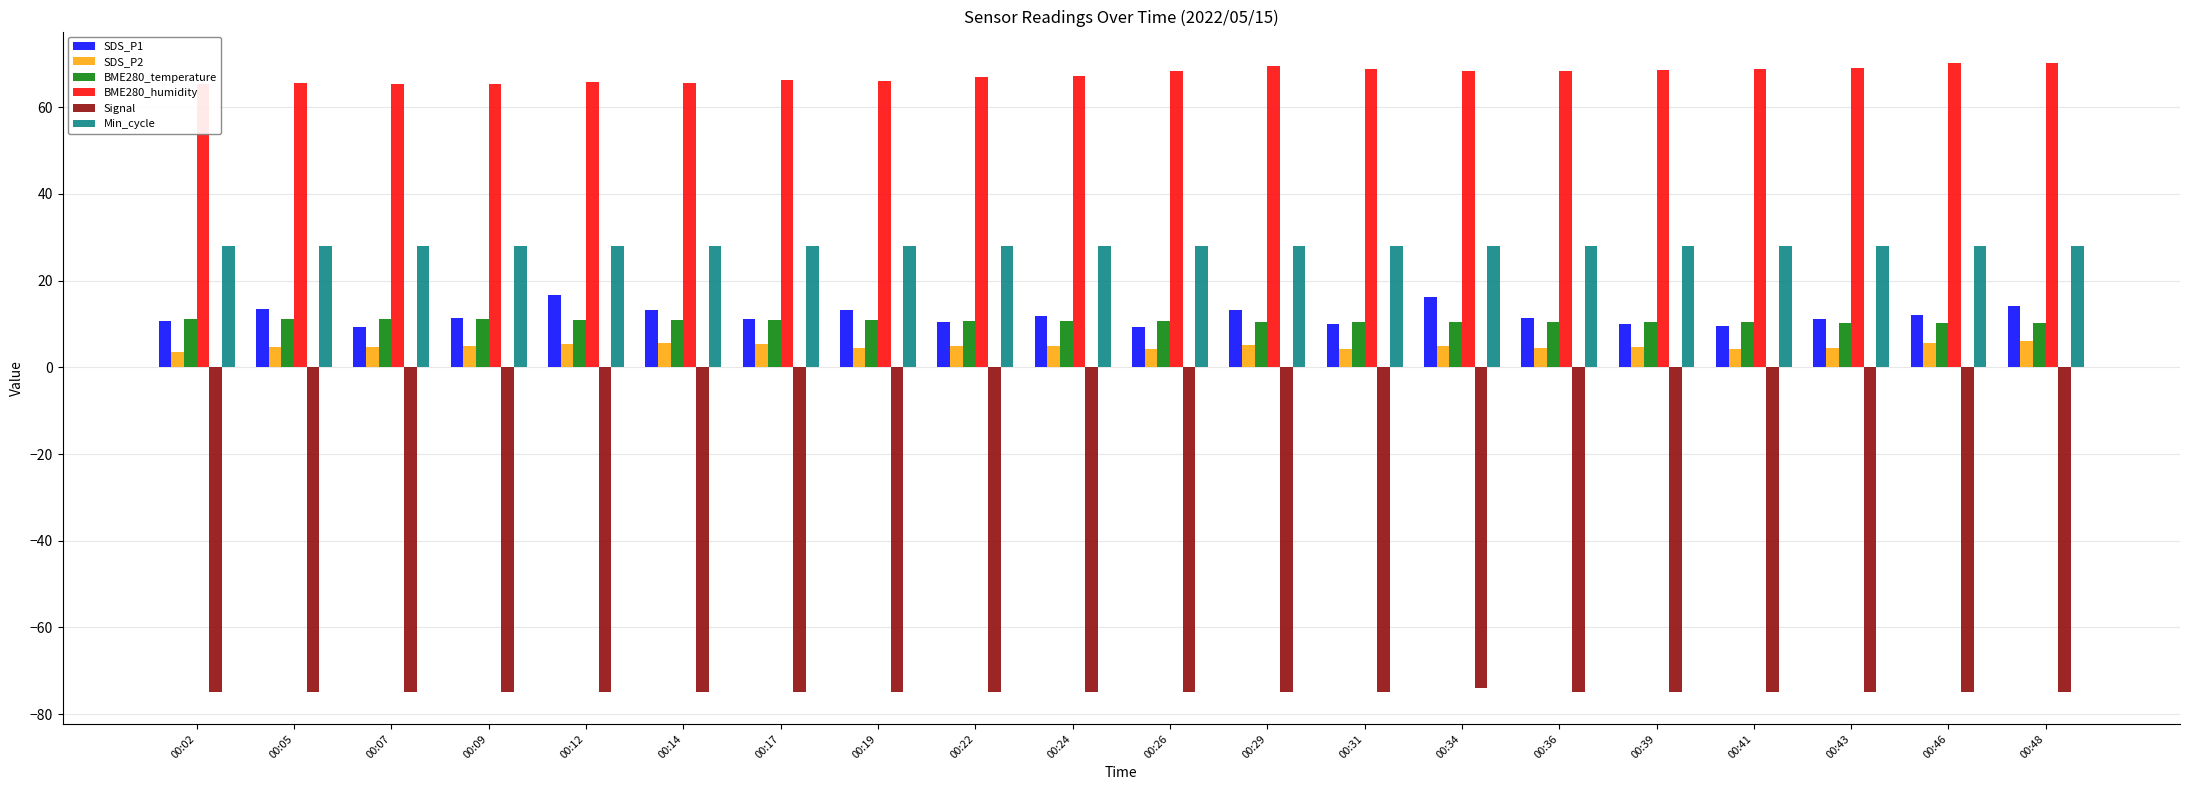

What is the total value across all series at 00:07?

43.4